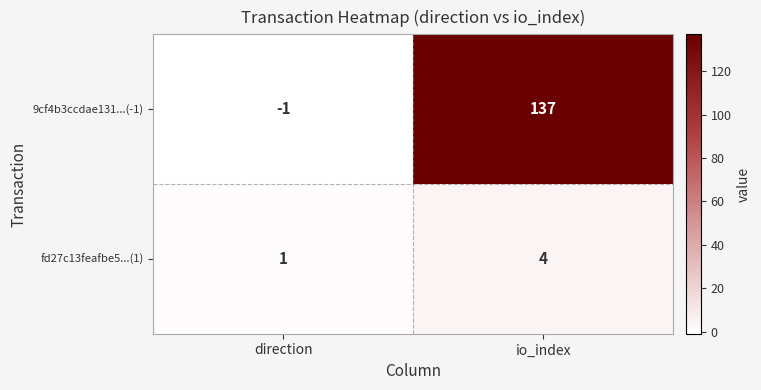

Read the fd27c13feafbe5...(1) value at io_index.

4